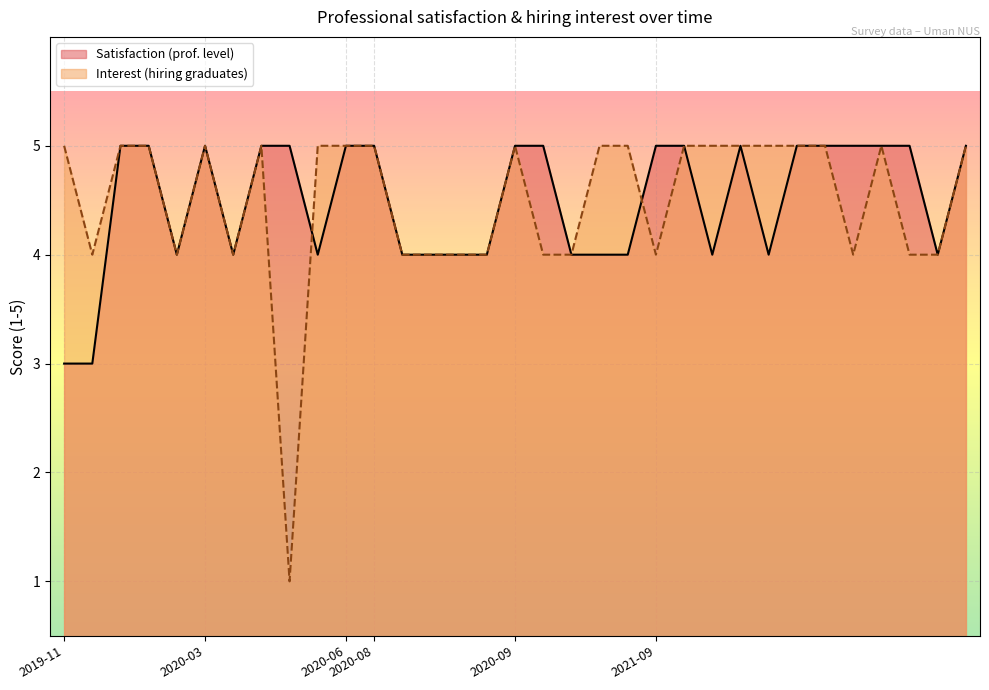

What is the lowest value of the Satisfaction (prof. level) series?

3